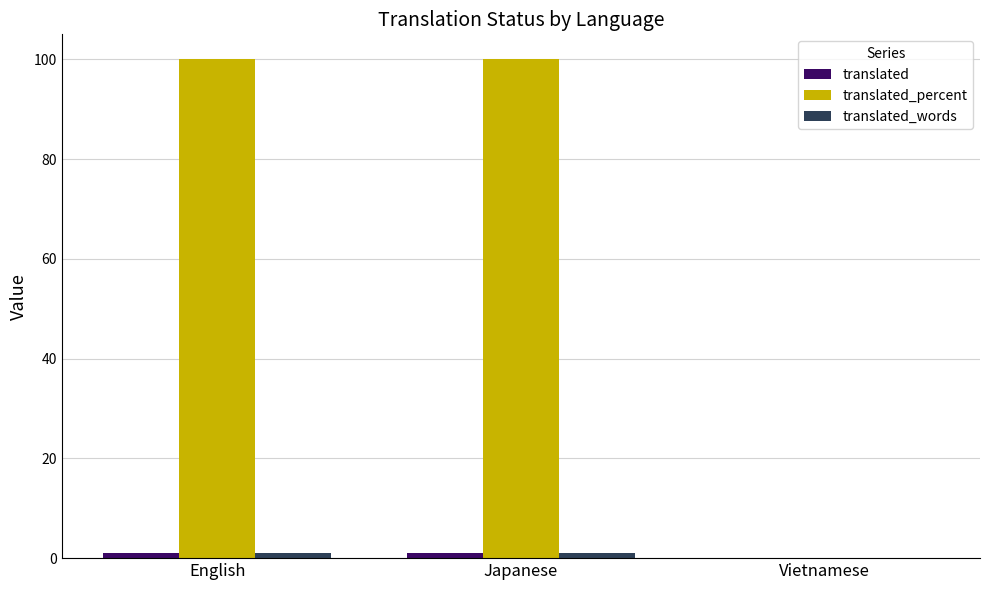

What is the greatest value displayed?

100